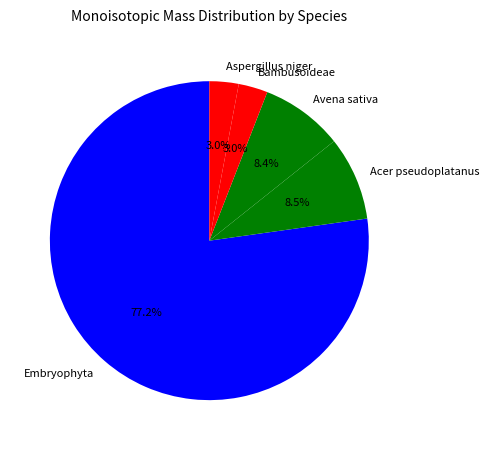

What is the largest slice in the pie chart?

Embryophyta